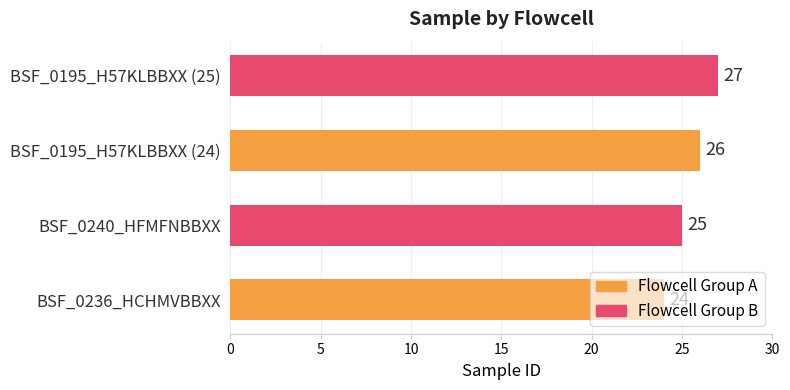

What is the smallest value displayed?

24